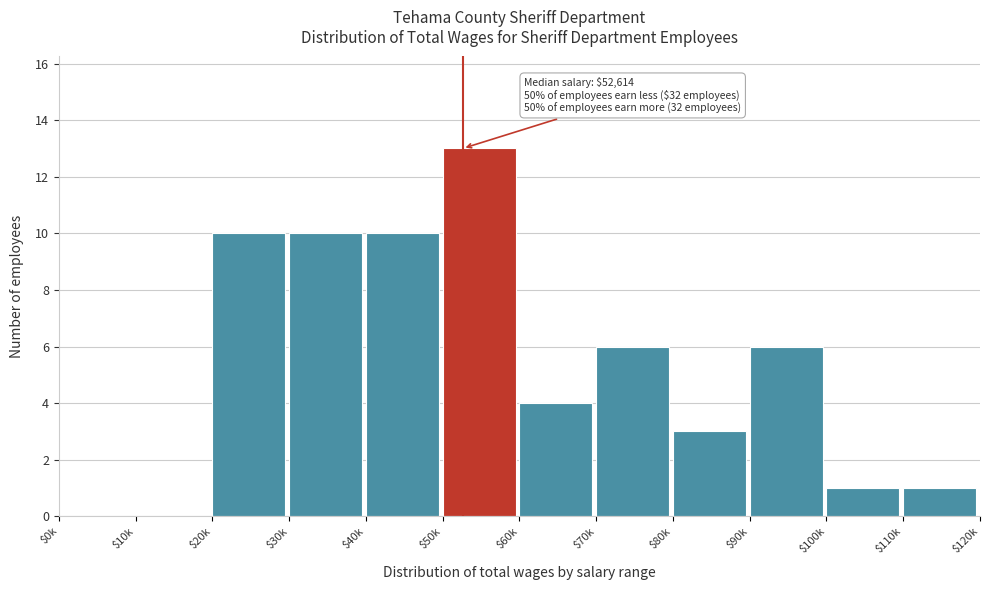

What is the approximate value at $70k?

6